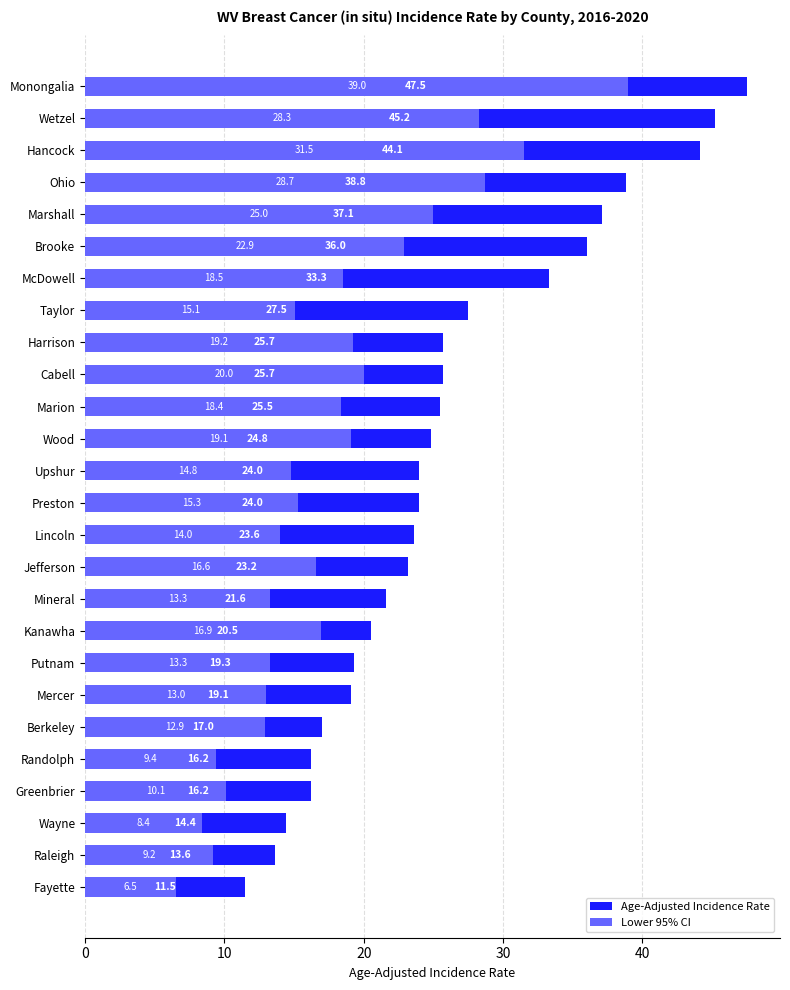

Between Wetzel and Ohio, which series saw the biggest shift?

Age-Adjusted Incidence Rate